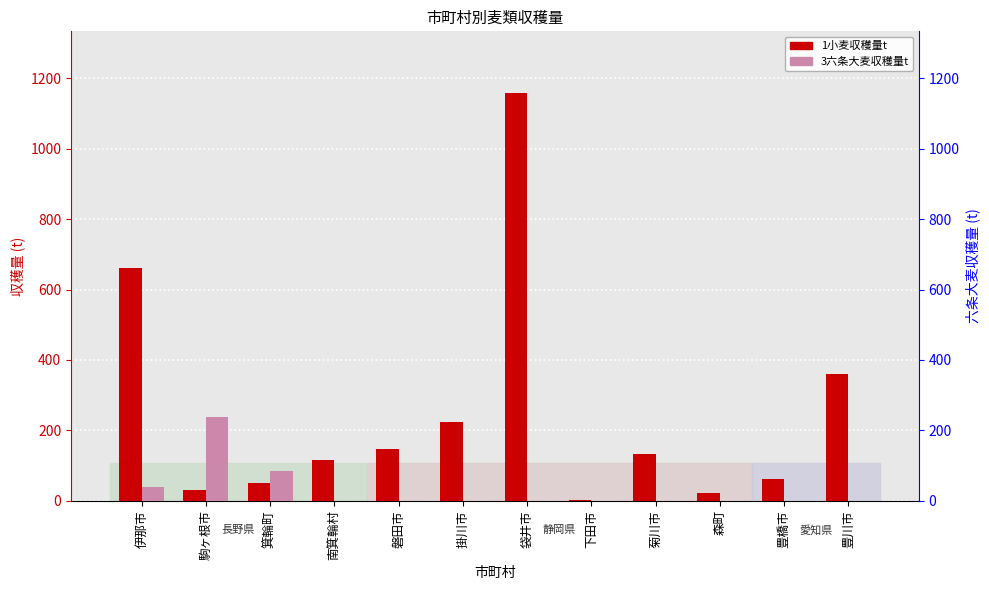

What is the difference between the 1小麦収穫量t values at 箕輪町 and 菊川市?

82